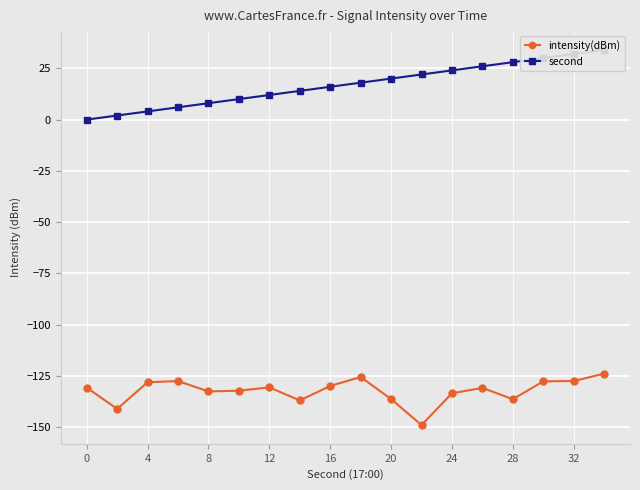

Is the value of second at 13 greater than the value of intensity(dBm) at 32?

Yes